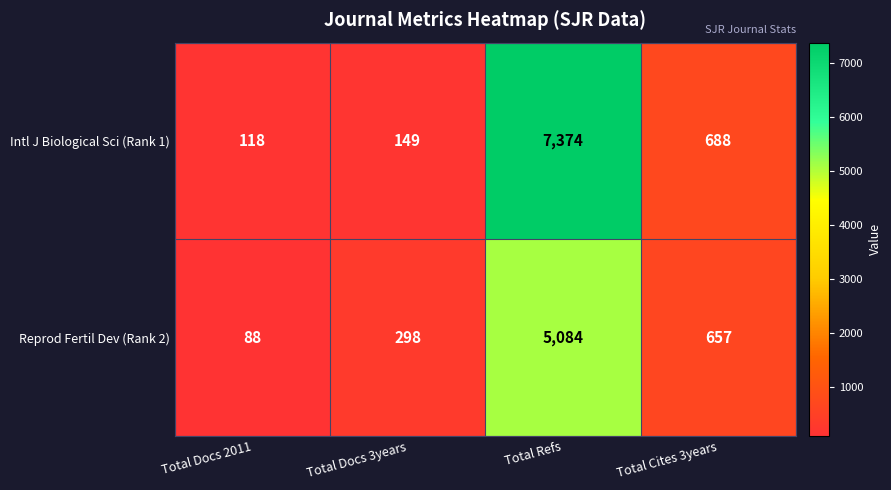

Where does the Intl J Biological Sci (Rank 1) series first go above 688?

Total Refs